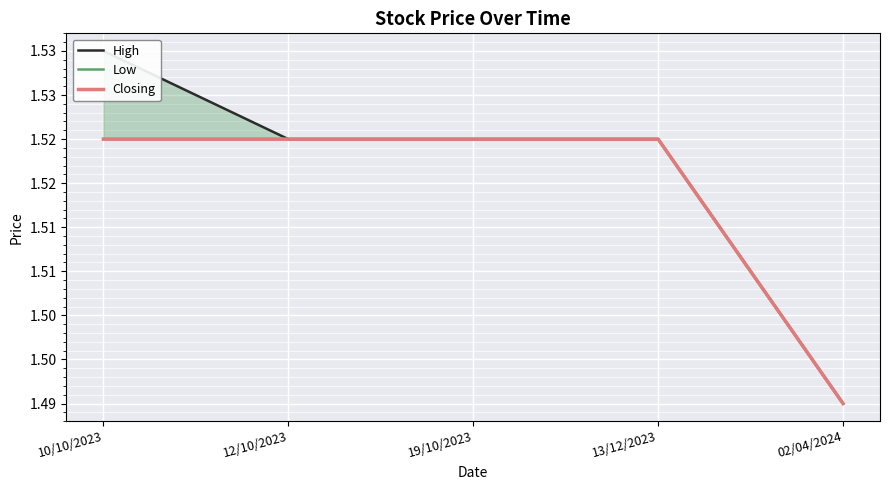

Does the chart display data point markers on the line(s)?

No